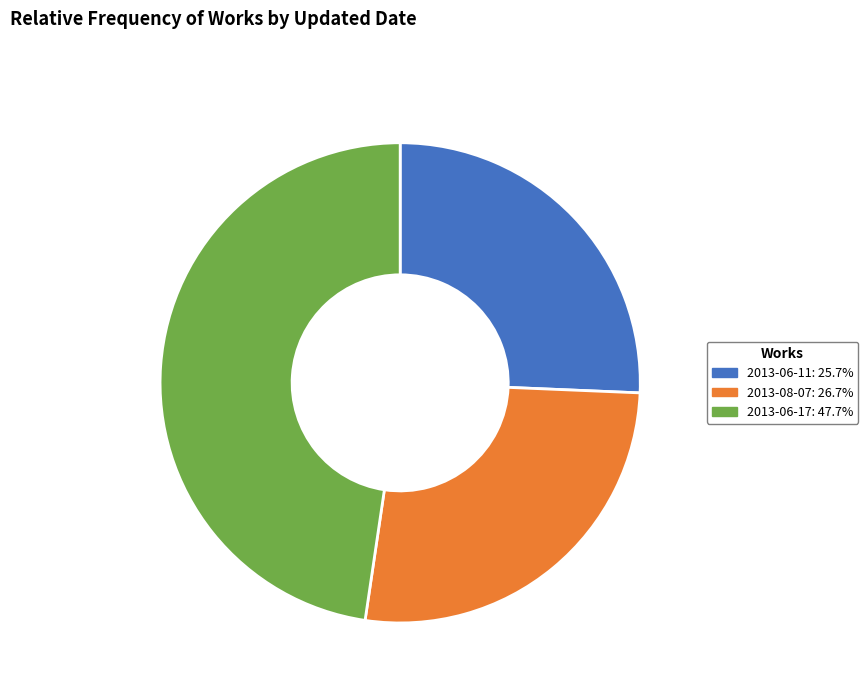

True or false: 2013-06-17 accounts for 48% of the total.

True